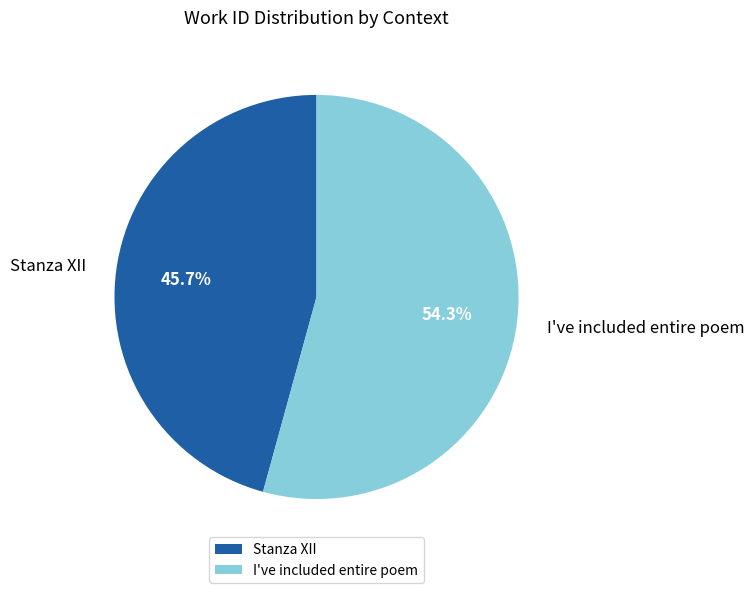

To the nearest percent, what percentage of the pie is Stanza XII?

46%